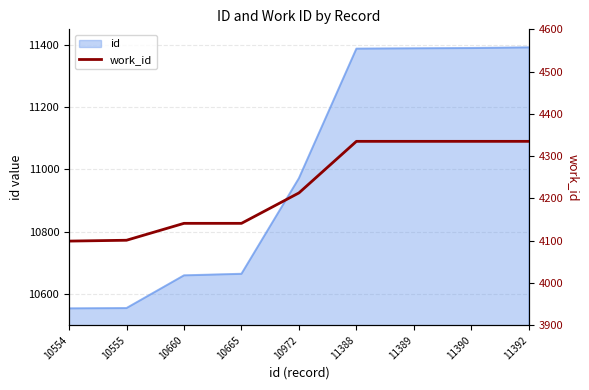

What is the minimum value shown in the chart?

4099